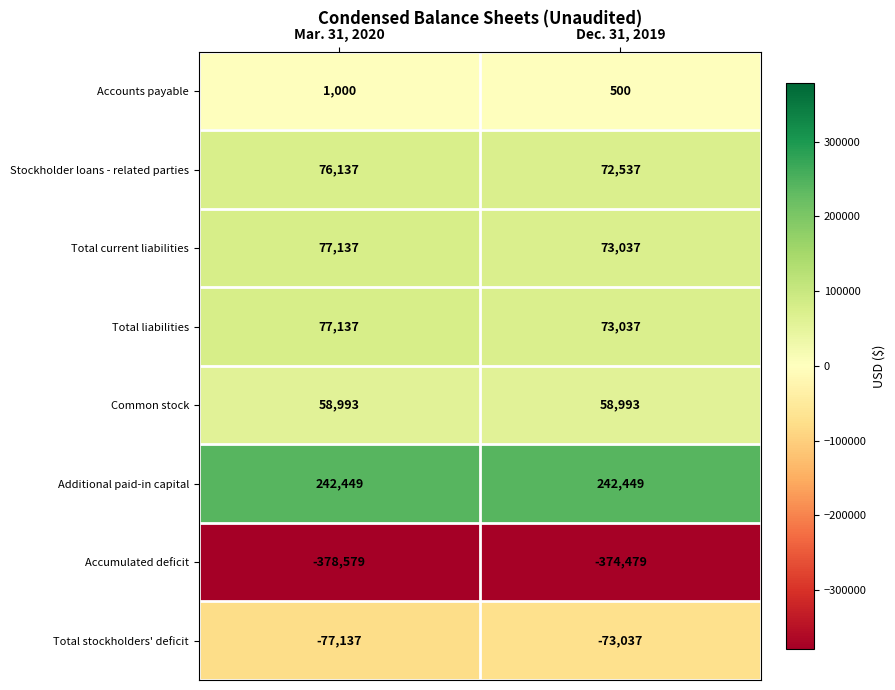

What is the difference between the maximum and minimum values in the Total stockholders' deficit series?

4100